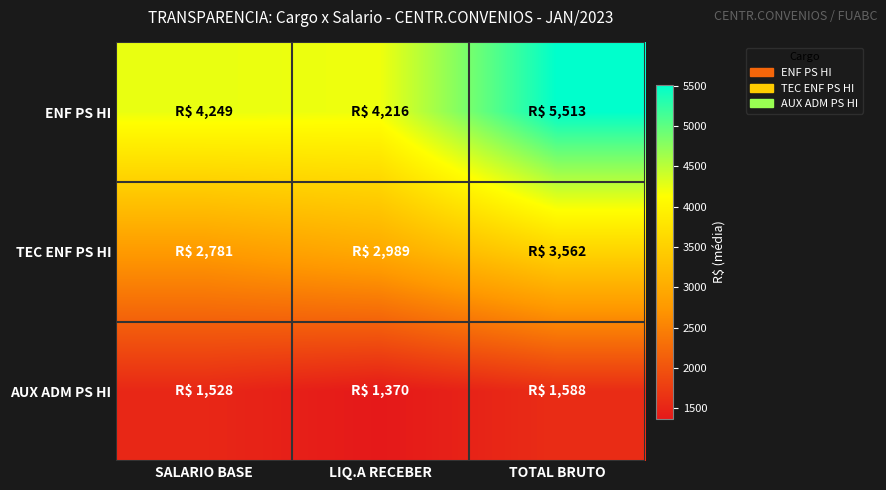

Reading left to right, list all the values displayed in this chart.

ENF PS HI: SALARIO BASE=4248.8	LIQ.A RECEBER=4216.5	TOTAL BRUTO=5513.2
TEC ENF PS HI: SALARIO BASE=2780.8	LIQ.A RECEBER=2989.1	TOTAL BRUTO=3562.2
AUX ADM PS HI: SALARIO BASE=1528.2	LIQ.A RECEBER=1369.7	TOTAL BRUTO=1588.0